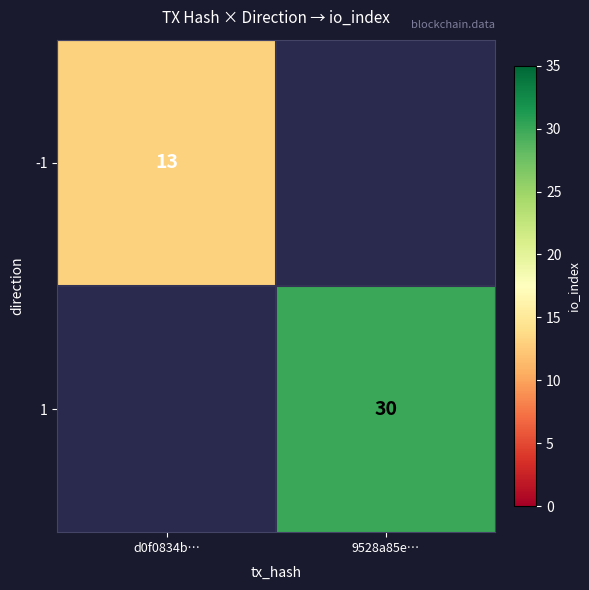

True or false: 1 has a value of 16 at 9528a85e….

False